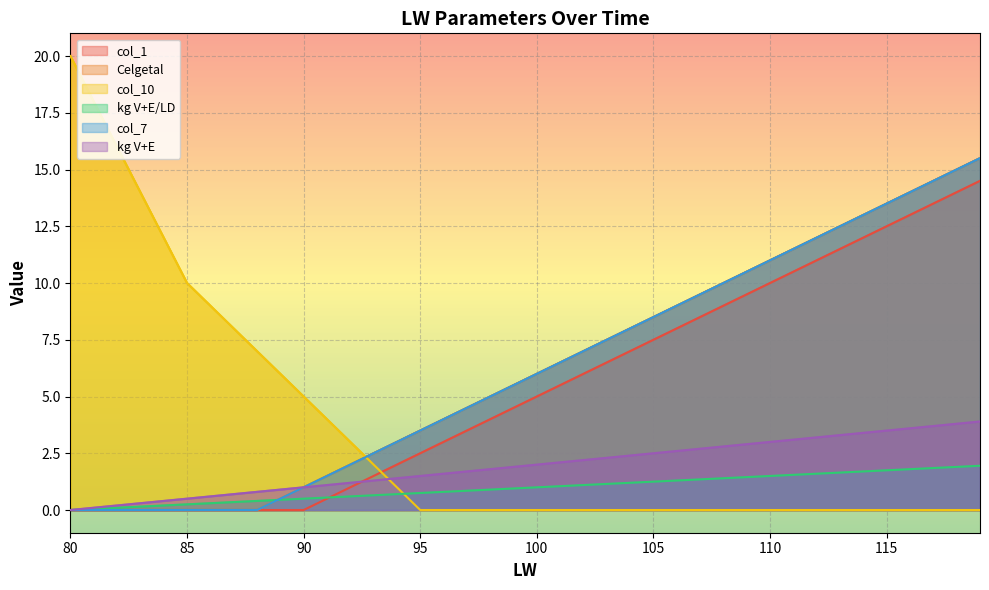

Which series has the largest total across all categories?

Celgetal